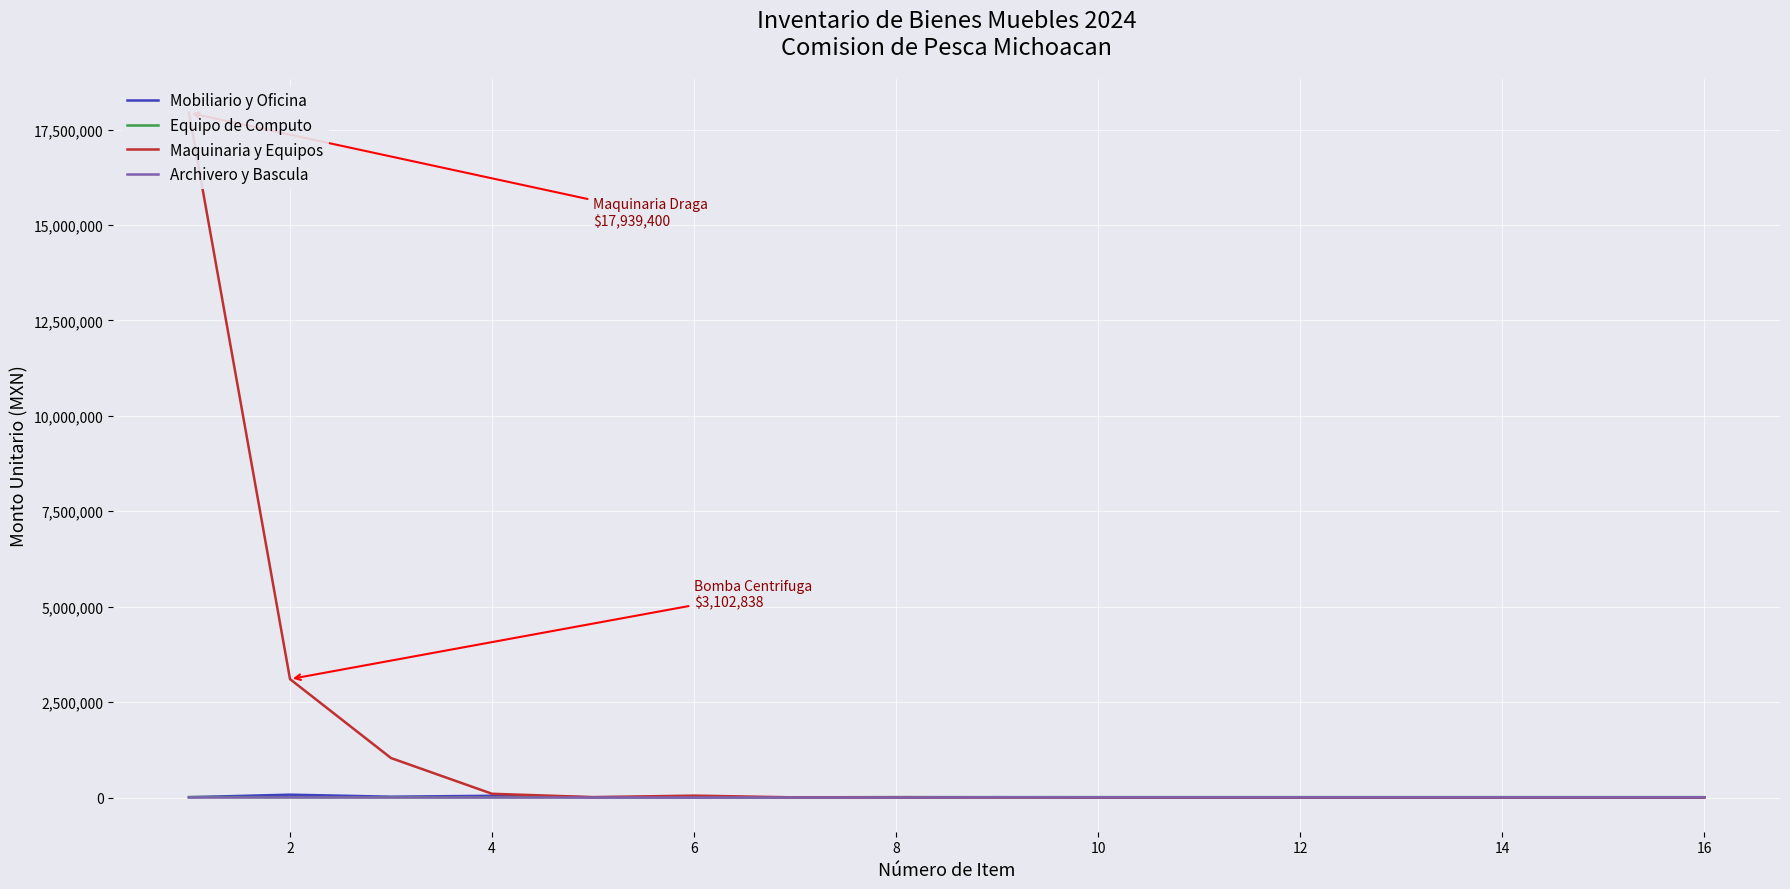

In Mobiliario y Oficina, how many points are lower than both neighbors (excluding endpoints)?

4